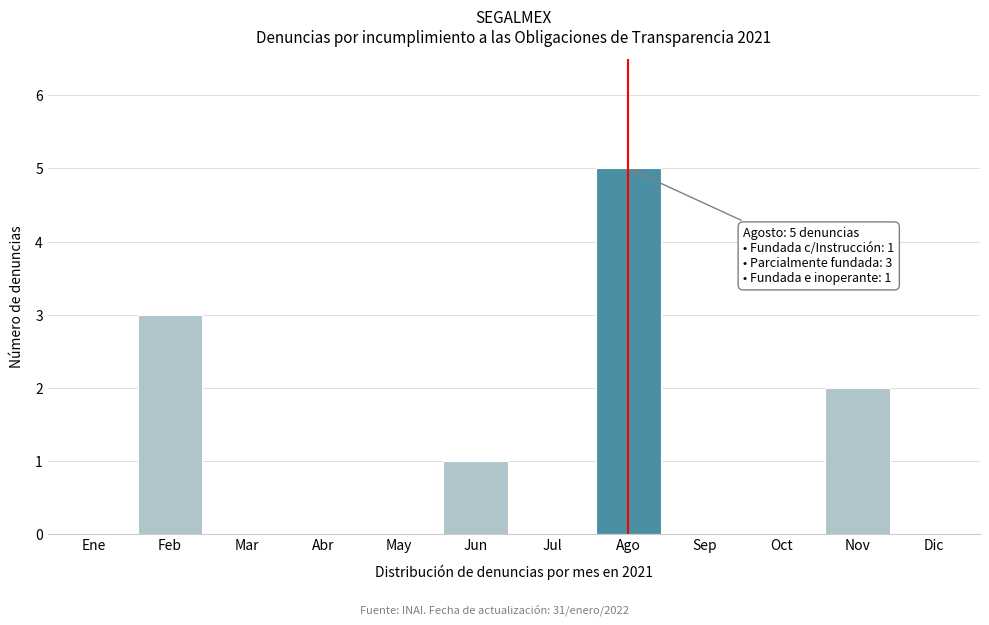

Reading right to left, what are all the values shown in this chart?

Dic=0	Nov=2	Oct=0	Sep=0	Ago=5	Jul=0	Jun=1	May=0	Abr=0	Mar=0	Feb=3	Ene=0